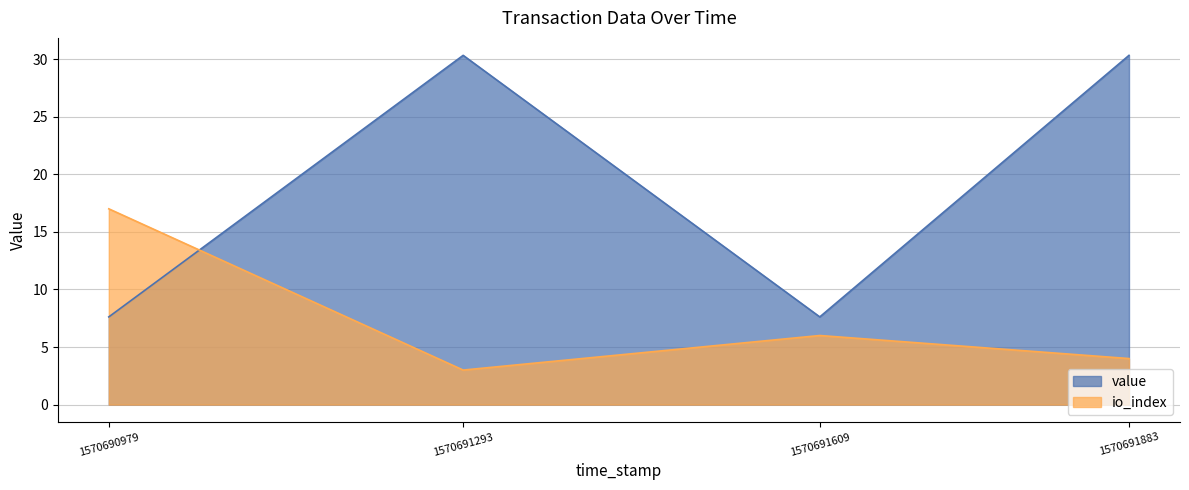

What is the difference between the maximum and second lowest values in the value series?

22.7